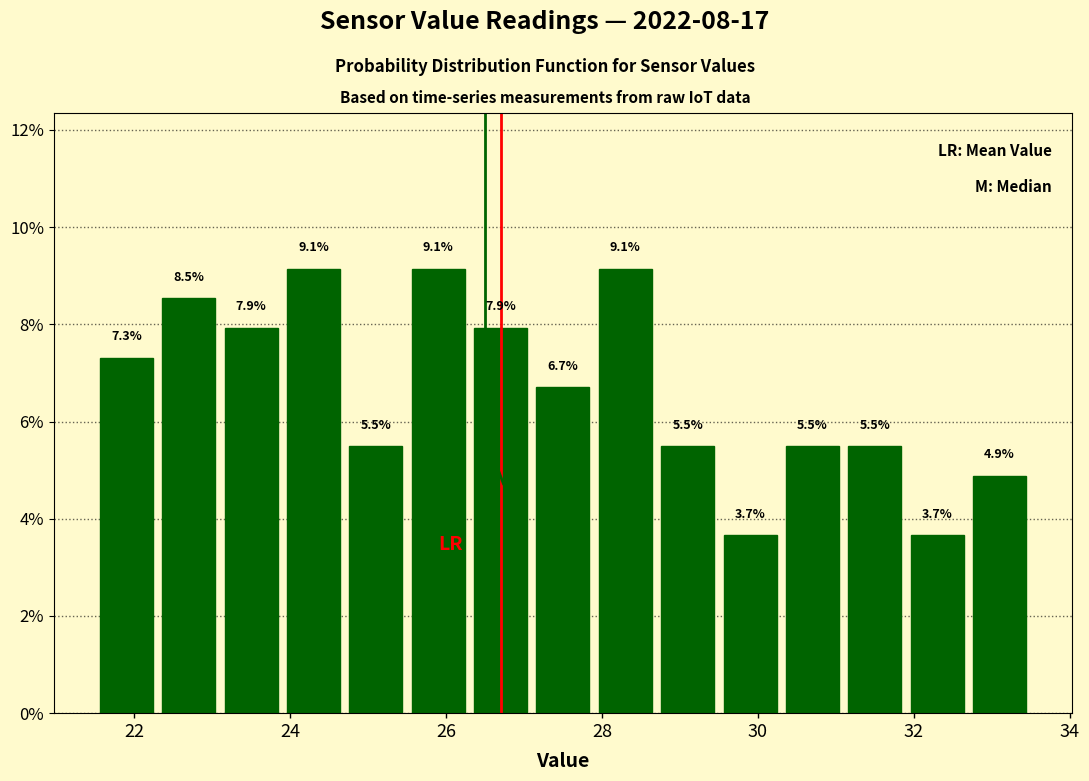

Reading left to right, transcribe this chart: for each bar, give the range it covers on the x-axis and its height. The bar edges are not printed on the chart, so give them approximately, as read against the axis.

21.5 to 22.3: 7.3
22.3 to 23.1: 8.5
23.1 to 23.9: 7.9
23.9 to 24.7: 9.1
24.7 to 25.5: 5.5
25.5 to 26.3: 9.1
26.3 to 27.1: 7.9
27.1 to 27.9: 6.7
27.9 to 28.7: 9.1
28.7 to 29.5: 5.5
29.5 to 30.3: 3.7
30.3 to 31.1: 5.5
31.1 to 31.9: 5.5
31.9 to 32.7: 3.7
32.7 to 33.5: 4.9